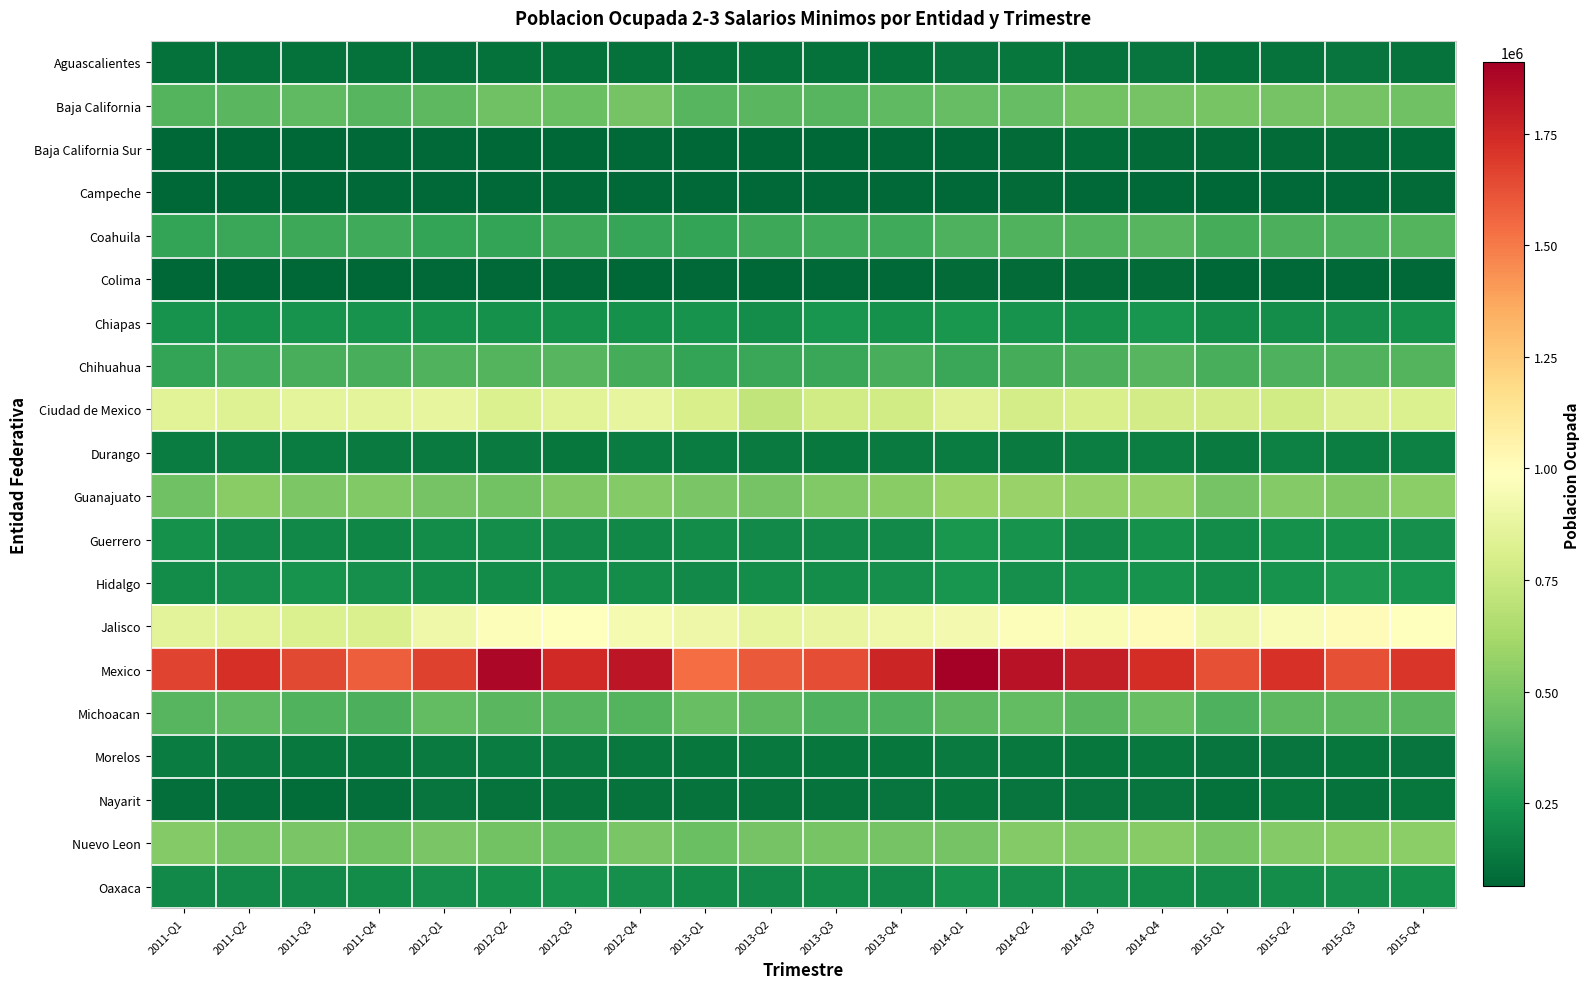

Rank the series at 2012-Q1 from lowest to highest value.

Baja California Sur, Campeche, Colima, Aguascalientes, Nayarit, Durango, Morelos, Hidalgo, Guerrero, Oaxaca, Chiapas, Coahuila, Chihuahua, Baja California, Michoacan, Guanajuato, Nuevo Leon, Ciudad de Mexico, Jalisco, Mexico